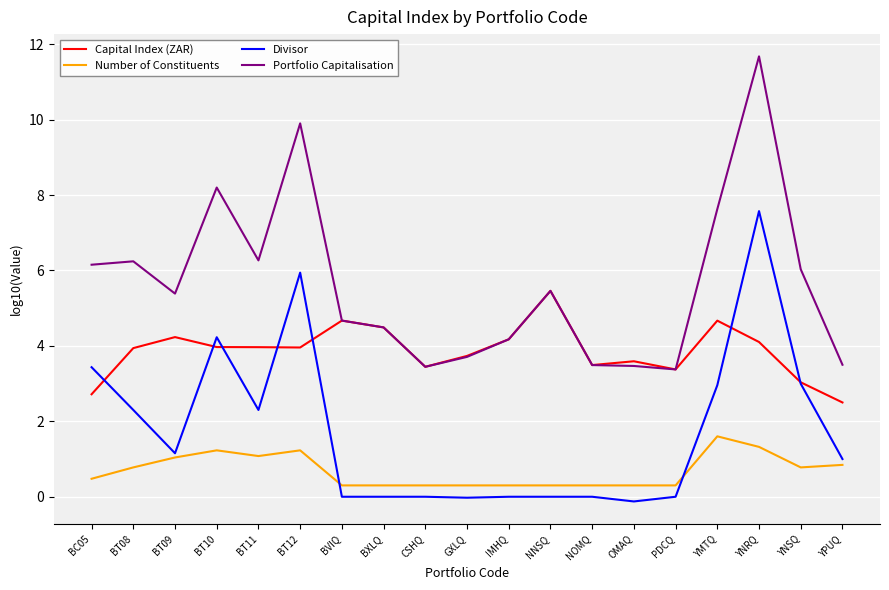

What position from the left is YMTQ?

16